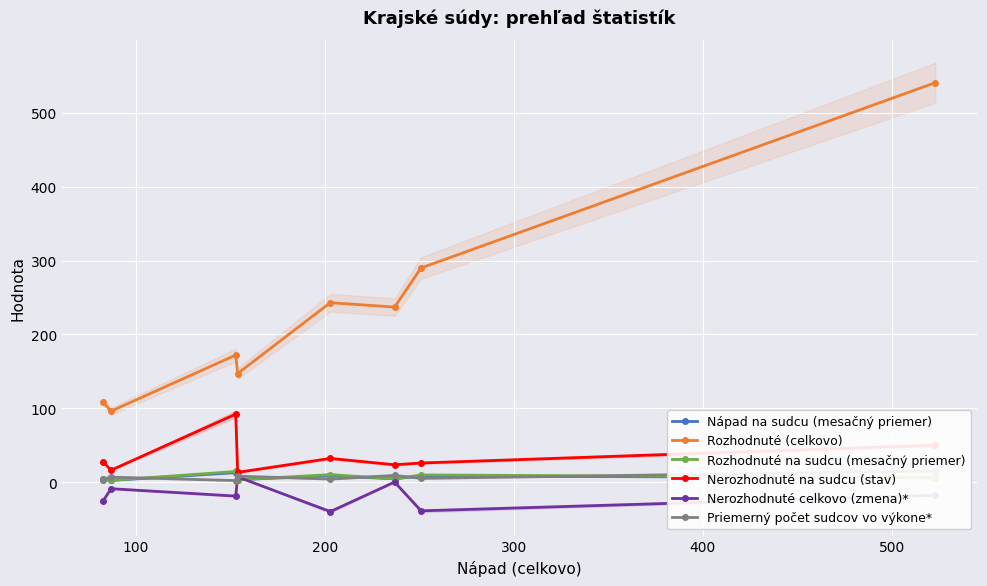

What is the minimum value for Nerozhodnuté celkovo (zmena)*?

-40.0